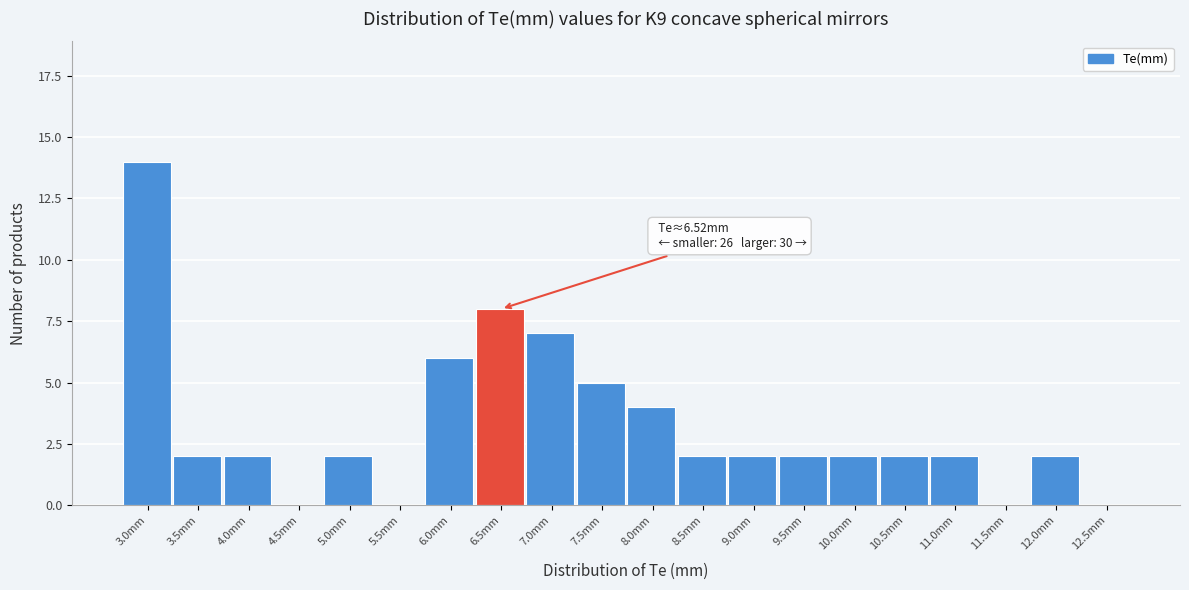

Reading left to right, list all the values displayed in this chart.

3.0mm=14	3.5mm=2	4.0mm=2	4.5mm=0	5.0mm=2	5.5mm=0	6.0mm=6	6.5mm=8	7.0mm=7	7.5mm=5	8.0mm=4	8.5mm=2	9.0mm=2	9.5mm=2	10.0mm=2	10.5mm=2	11.0mm=2	11.5mm=0	12.0mm=2	12.5mm=0